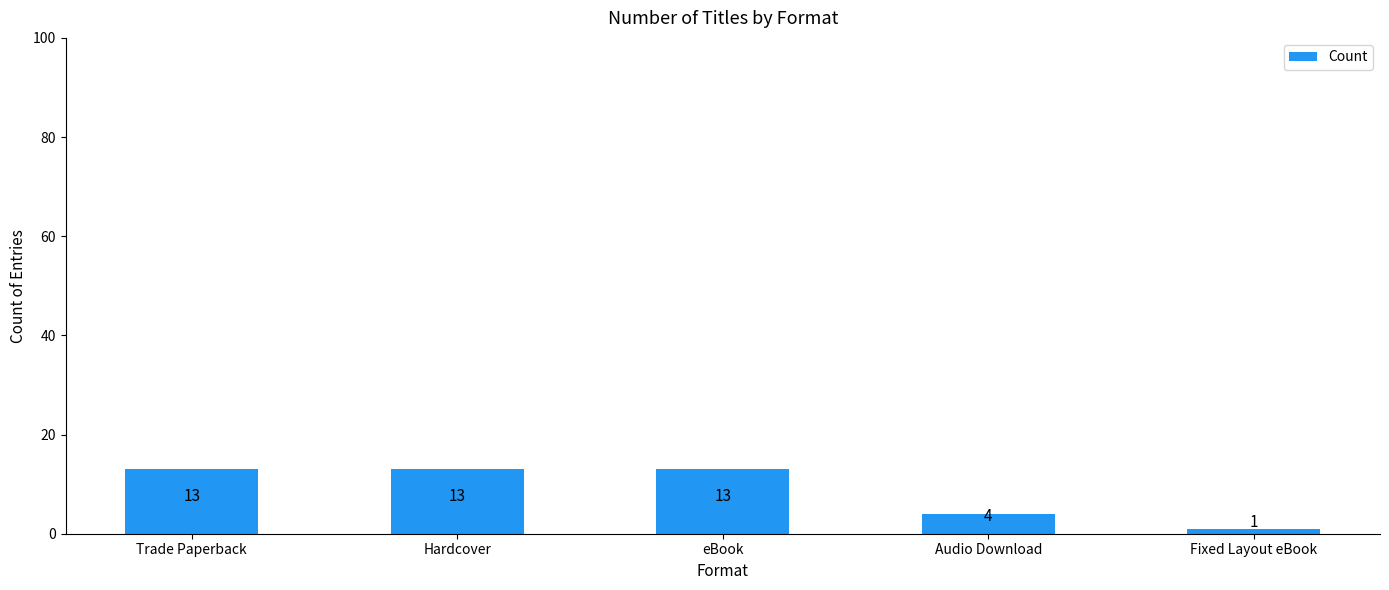

What is the value of the 3rd bar from the left?

13